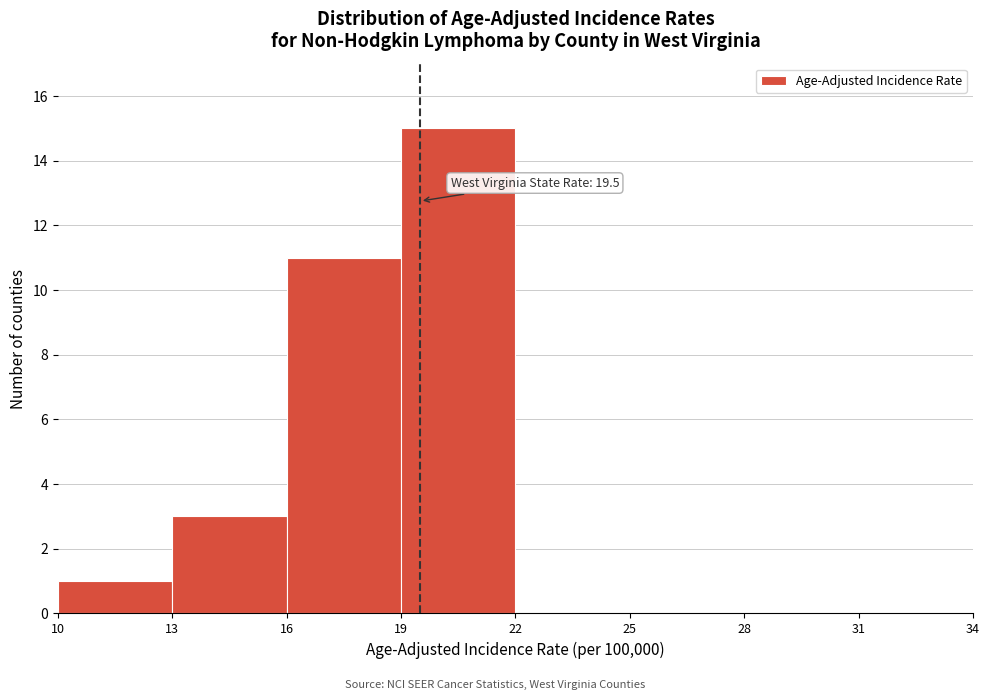

Which range on the x-axis has the tallest bar?

19 to 22